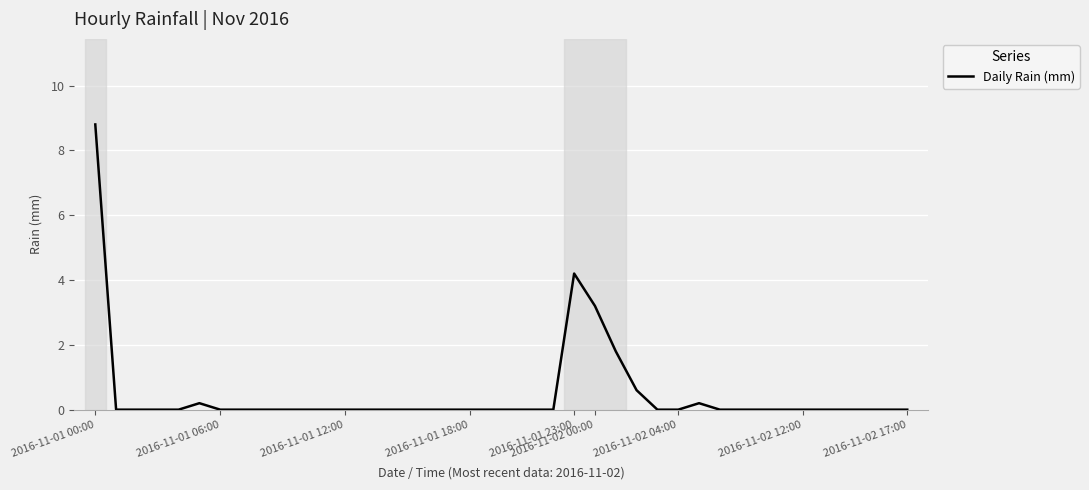

What is the difference between the maximum and minimum values?

8.8